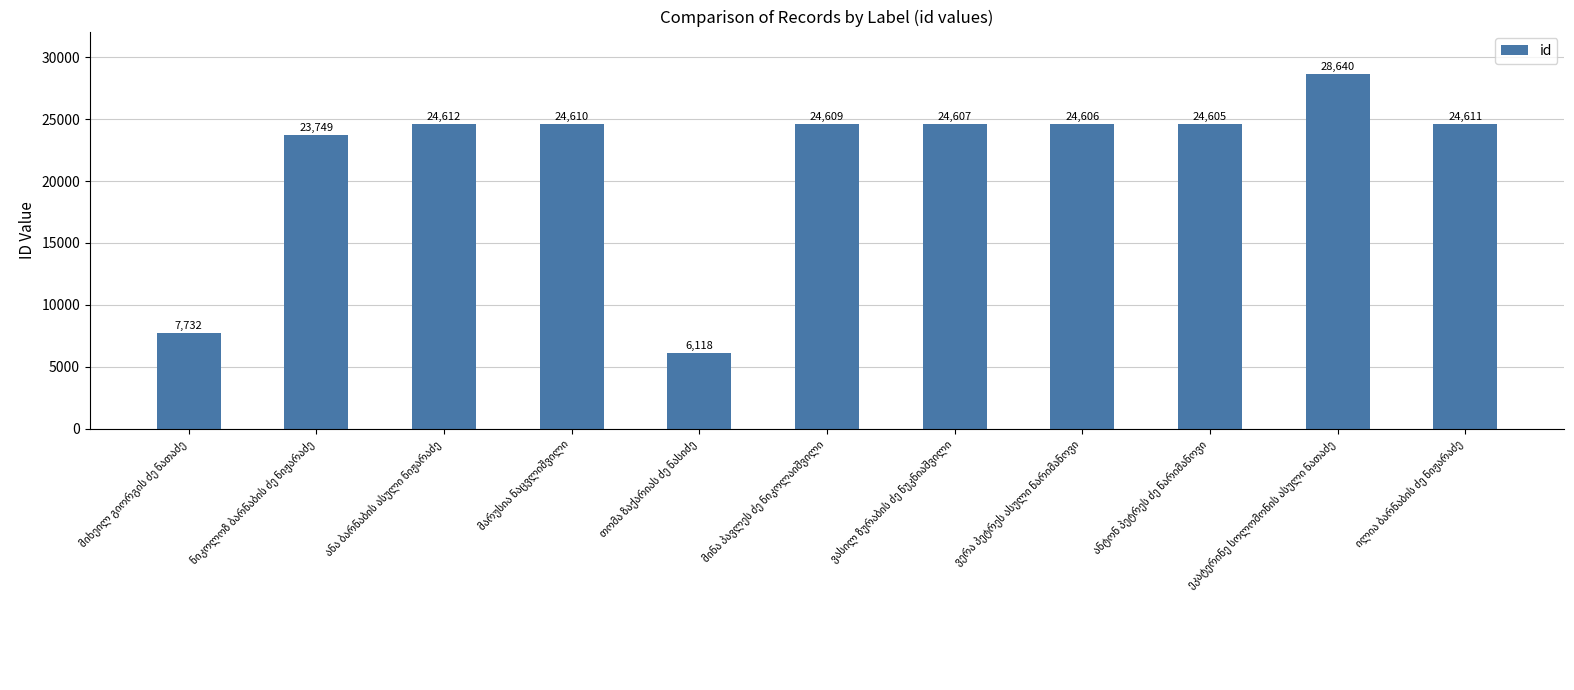

What is the maximum value shown in the chart?

28640